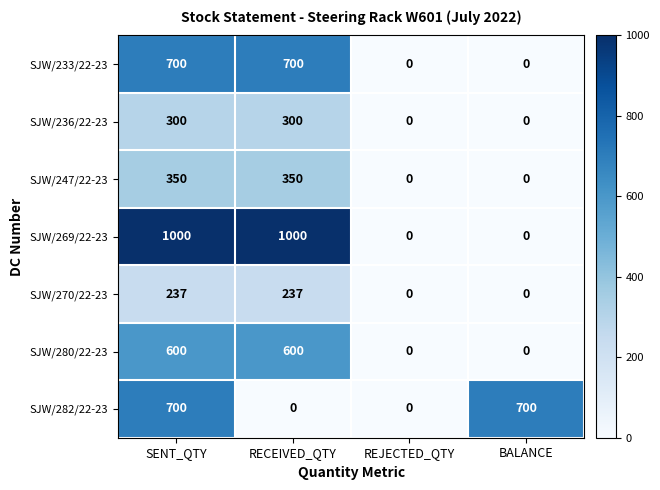

Count the number of data series in this chart.

7